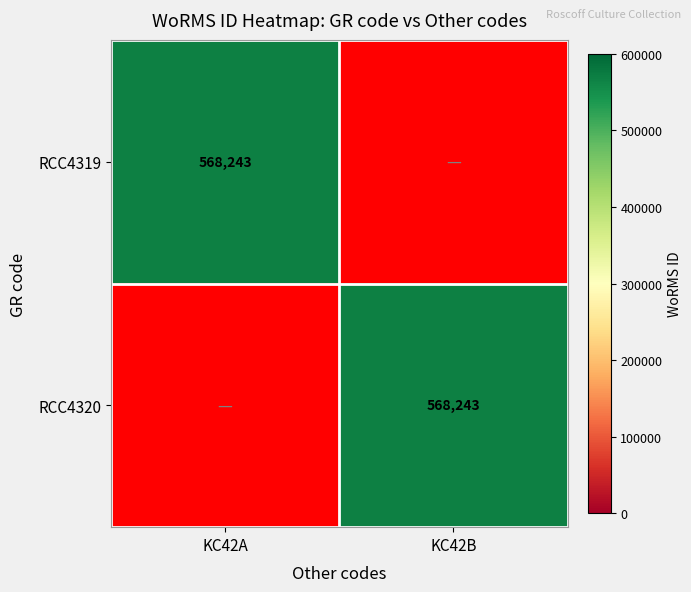

Is it true that RCC4320 equals 568243 at KC42B?

True